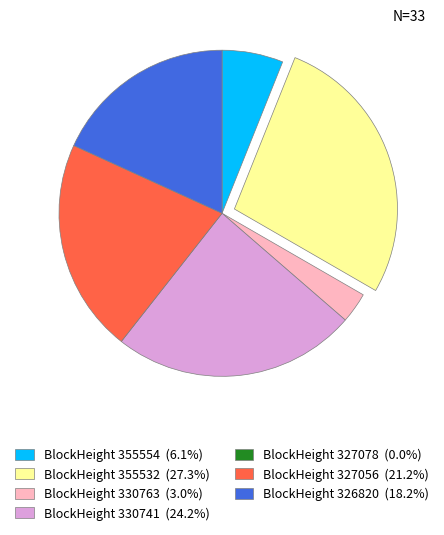

Is there any slice that represents more than half of the pie?

No